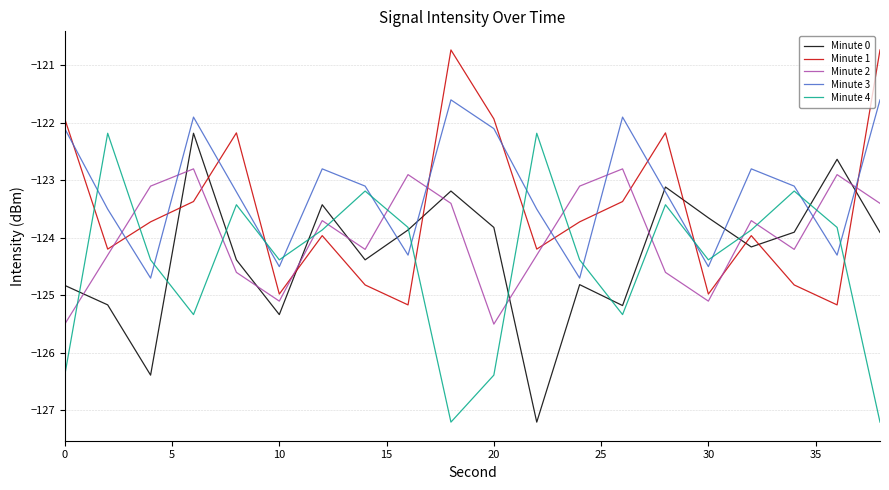

How many times do Minute 1 and Minute 3 cross each other?

12